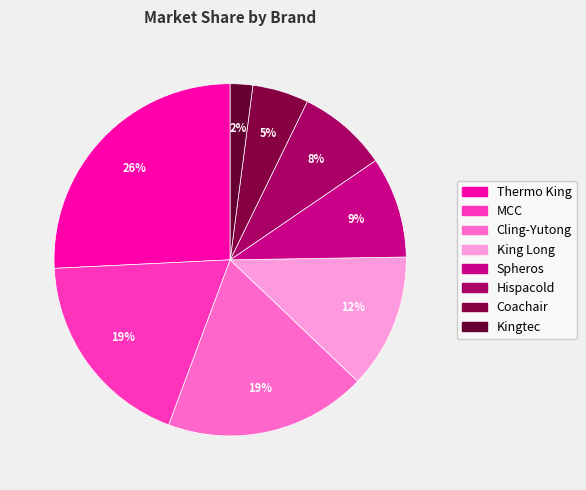

Which slice is the smallest?

Kingtec